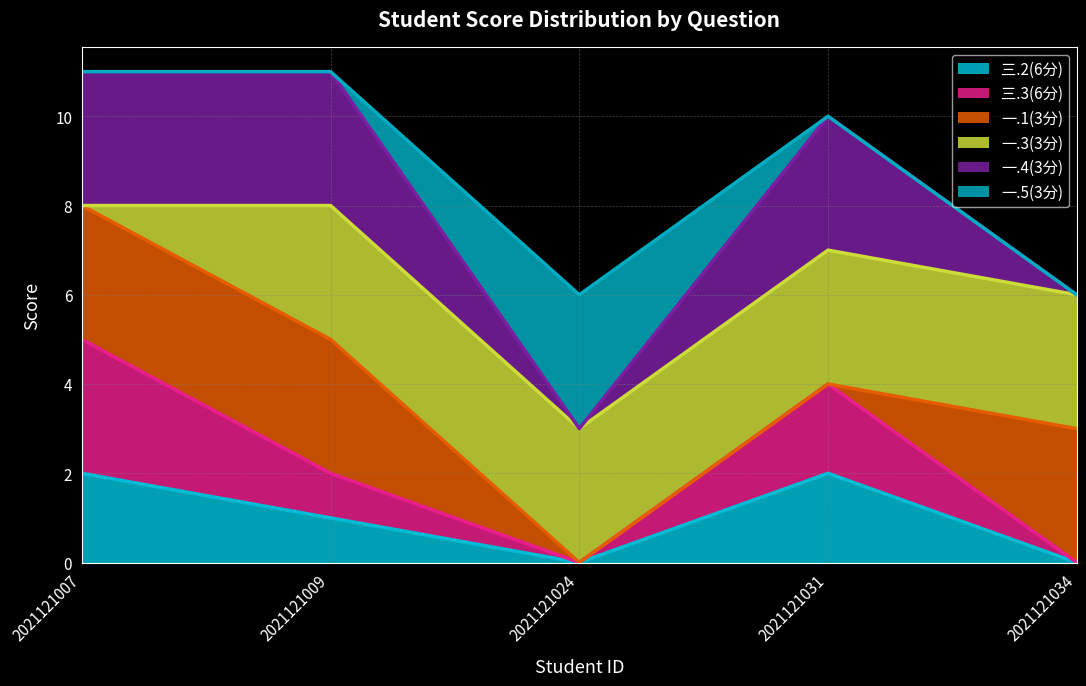

How many interior local peaks does the 三.2(6分) series have?

1